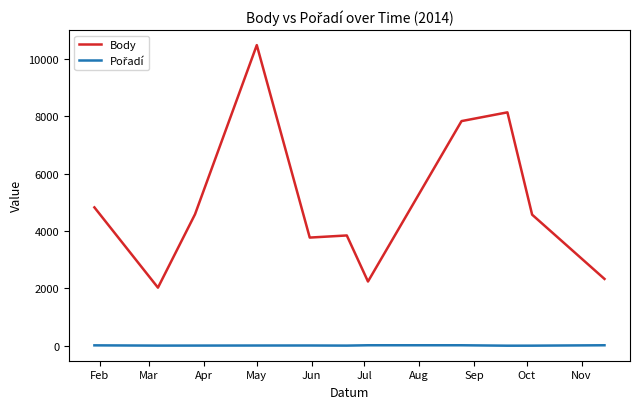

What is the lowest value of the Body series?

2025